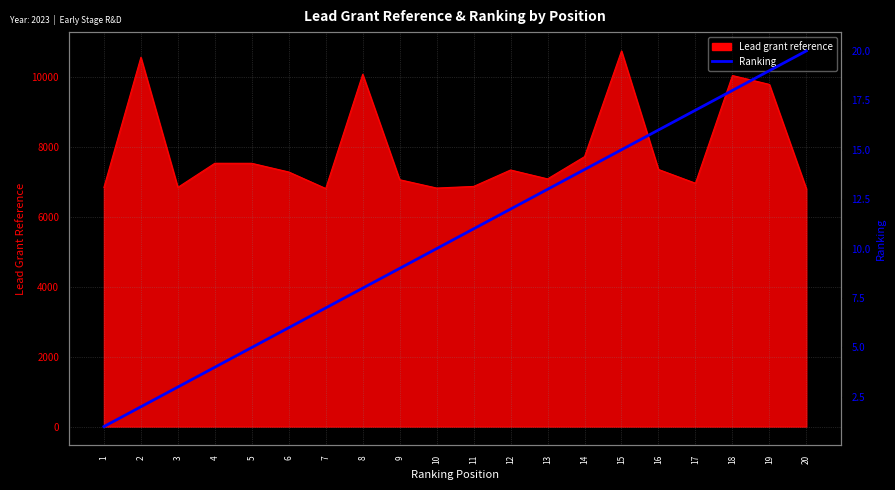

The chart shows a value of 13 at 13. True or false?

True